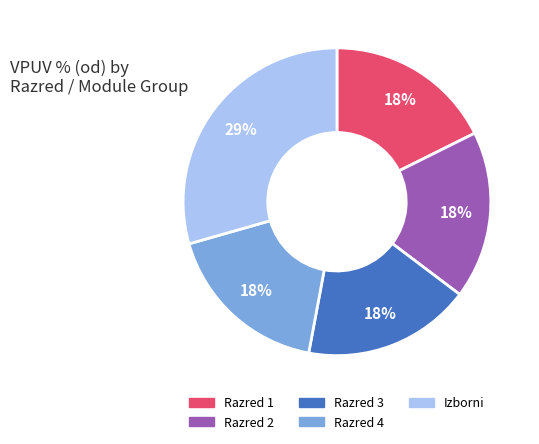

Is there any slice that represents more than half of the pie?

No